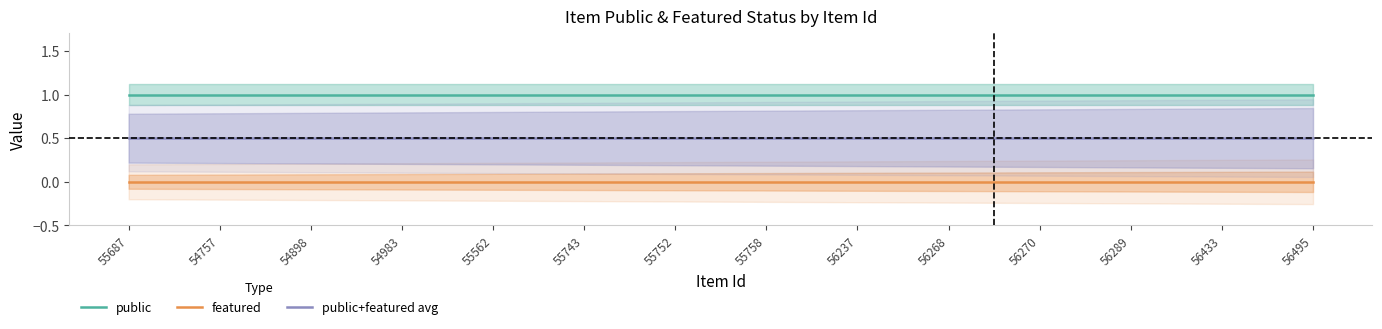

Reading left to right, extract all data points from this chart.

public: 55687=1.0	54757=1.0	54898=1.0	54983=1.0	55562=1.0	55743=1.0	55752=1.0	55758=1.0	56237=1.0	56268=1.0	56270=1.0	56289=1.0	56433=1.0	56495=1.0
featured: 55687=0.0	54757=0.0	54898=0.0	54983=0.0	55562=0.0	55743=0.0	55752=0.0	55758=0.0	56237=0.0	56268=0.0	56270=0.0	56289=0.0	56433=0.0	56495=0.0
public+featured avg: 55687=0.5	54757=0.5	54898=0.5	54983=0.5	55562=0.5	55743=0.5	55752=0.5	55758=0.5	56237=0.5	56268=0.5	56270=0.5	56289=0.5	56433=0.5	56495=0.5